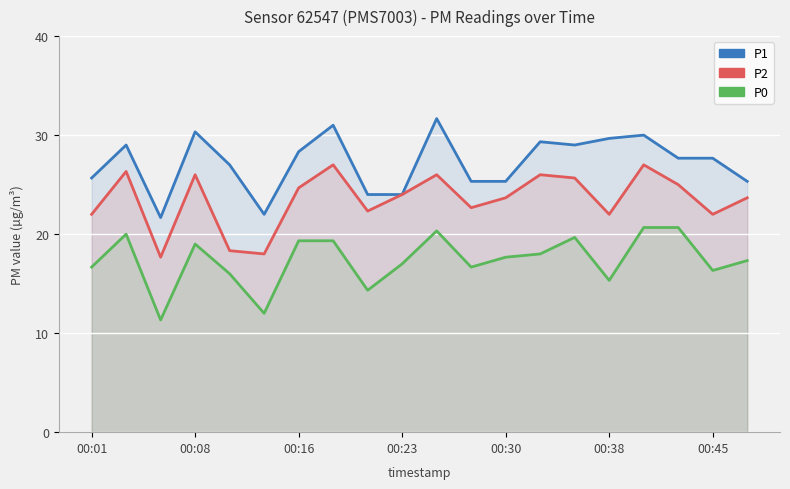

Is the value of P1 at 00:30 greater than the value of P2 at 00:38?

Yes